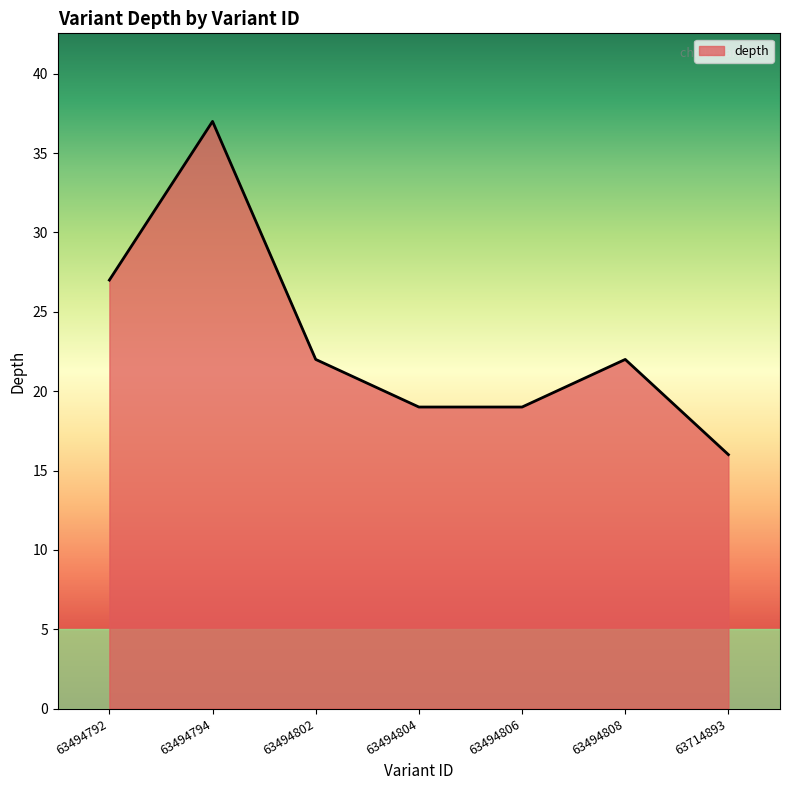

Which has a higher value, 63494804 or 63494794?

63494794